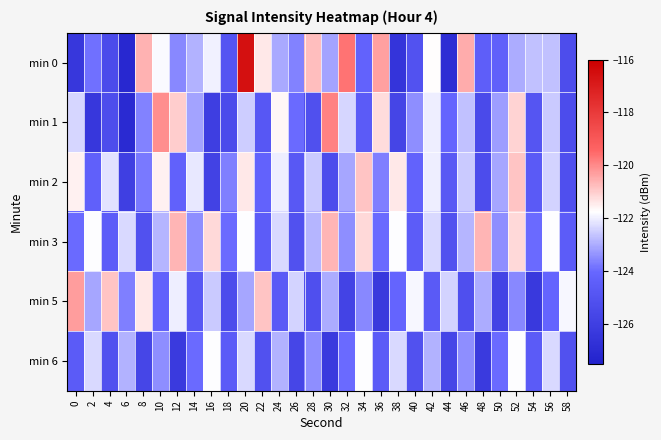

Reading left to right, list all the values displayed in this chart.

min 0: 0=-126.4	2=-123.9	4=-125.3	6=-127.2	8=-120.6	10=-121.8	12=-123.5	14=-122.9	16=-121.9	18=-124.9	20=-116.5	22=-121.4	24=-123.0	26=-123.6	28=-120.8	30=-123.1	32=-119.7	34=-124.2	36=-120.3	38=-126.5	40=-125.0	42=-121.7	44=-126.9	46=-120.5	48=-124.4	50=-124.3	52=-123.0	54=-122.7	56=-122.7	58=-125.3
min 1: 0=-122.4	2=-126.4	4=-125.3	6=-127.1	8=-123.6	10=-120.1	12=-121.0	14=-123.1	16=-126.0	18=-125.4	20=-122.5	22=-124.8	24=-121.7	26=-124.0	28=-125.1	30=-119.9	32=-122.3	34=-124.6	36=-121.2	38=-125.7	40=-123.5	42=-122.0	44=-124.1	46=-122.7	48=-125.4	50=-123.2	52=-121.1	54=-124.9	56=-122.5	58=-125.3
min 2: 0=-121.5	2=-124.3	4=-122.2	6=-126.0	8=-123.8	10=-121.5	12=-124.3	14=-122.1	16=-125.9	18=-123.6	20=-121.4	22=-124.2	24=-122.0	26=-124.8	28=-122.5	30=-125.3	32=-123.1	34=-120.9	36=-123.6	38=-121.4	40=-124.2	42=-122.0	44=-124.8	46=-122.5	48=-125.3	50=-123.1	52=-120.9	54=-124.6	56=-122.4	58=-125.2
min 3: 0=-124.0	2=-121.8	4=-124.5	6=-122.3	8=-125.1	10=-122.9	12=-120.6	14=-123.4	16=-121.2	18=-124.0	20=-121.8	22=-124.5	24=-122.3	26=-125.1	28=-122.9	30=-120.6	32=-123.4	34=-121.2	36=-124.0	38=-121.8	40=-124.5	42=-122.3	44=-125.1	46=-122.9	48=-120.6	50=-123.4	52=-121.2	54=-124.0	56=-121.8	58=-124.5
min 5: 0=-120.3	2=-123.1	4=-120.9	6=-123.6	8=-121.4	10=-124.2	12=-122.0	14=-124.8	16=-122.5	18=-125.3	20=-123.1	22=-120.9	24=-124.6	26=-122.4	28=-125.2	30=-123.0	32=-125.8	34=-123.5	36=-126.3	38=-124.1	40=-121.9	42=-124.6	44=-122.4	46=-125.2	48=-123.0	50=-125.8	52=-123.5	54=-126.3	56=-124.1	58=-121.9
min 6: 0=-124.5	2=-122.3	4=-125.1	6=-122.9	8=-125.7	10=-123.4	12=-126.2	14=-124.0	16=-121.8	18=-124.5	20=-122.3	22=-125.1	24=-122.9	26=-125.7	28=-123.4	30=-126.2	32=-124.0	34=-121.8	36=-124.5	38=-122.3	40=-125.1	42=-122.9	44=-125.7	46=-123.4	48=-126.2	50=-124.0	52=-121.8	54=-124.5	56=-122.3	58=-125.1